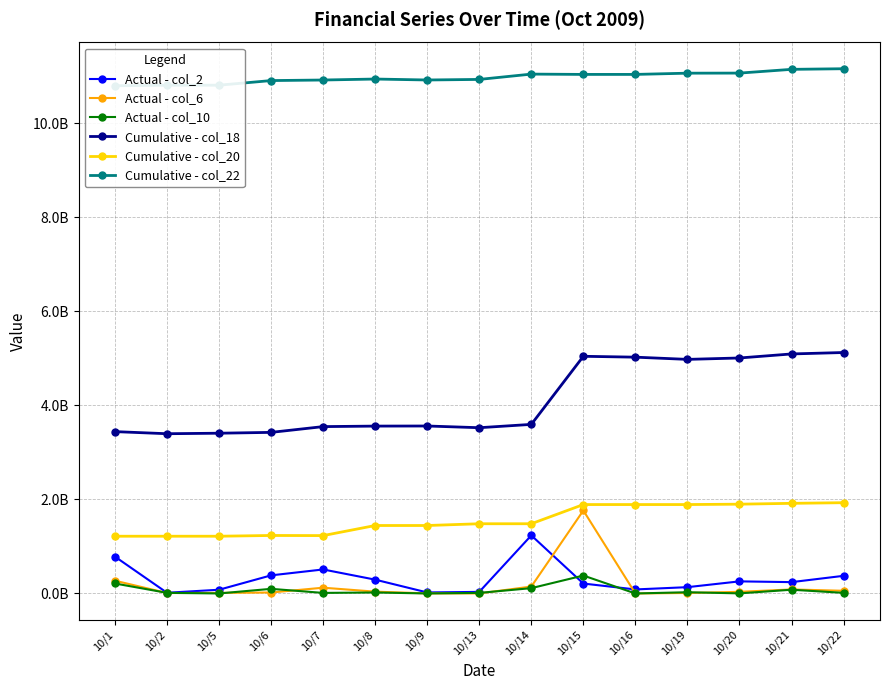

Is the value of Cumulative - col_18 at 10/7 greater than the value of Cumulative - col_22 at 10/20?

No